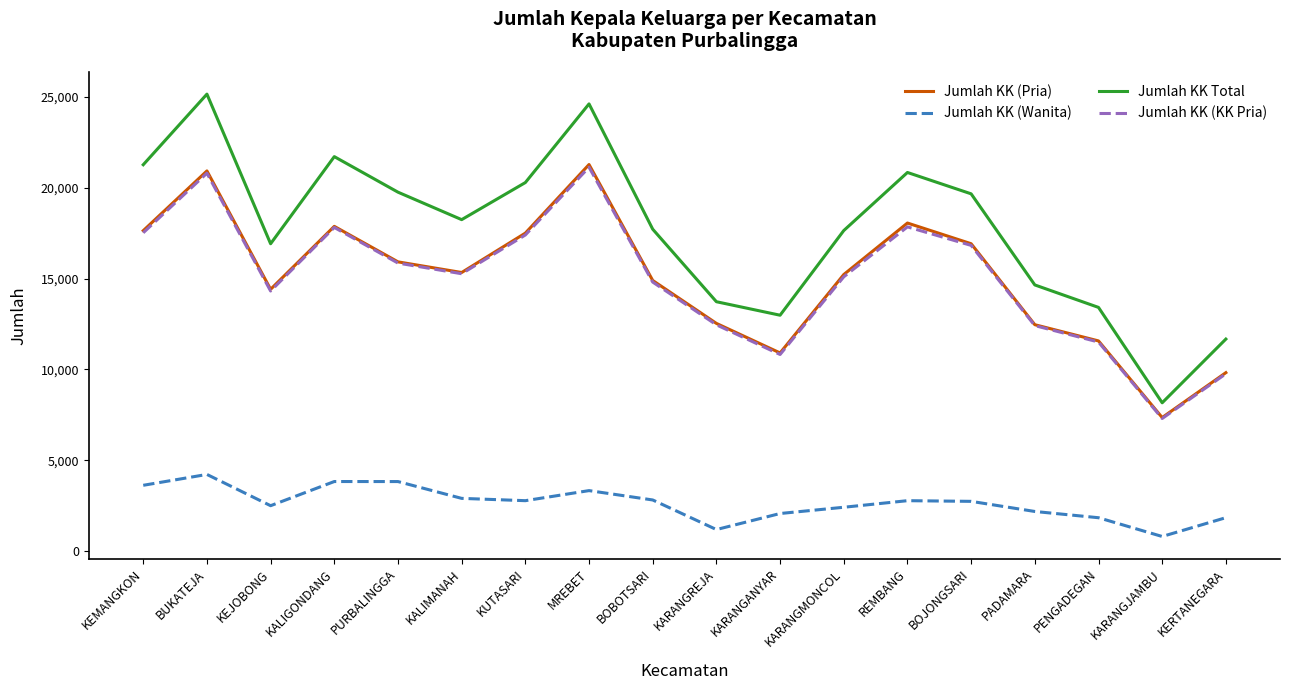

Which series has the largest range (max minus min)?

Jumlah KK Total